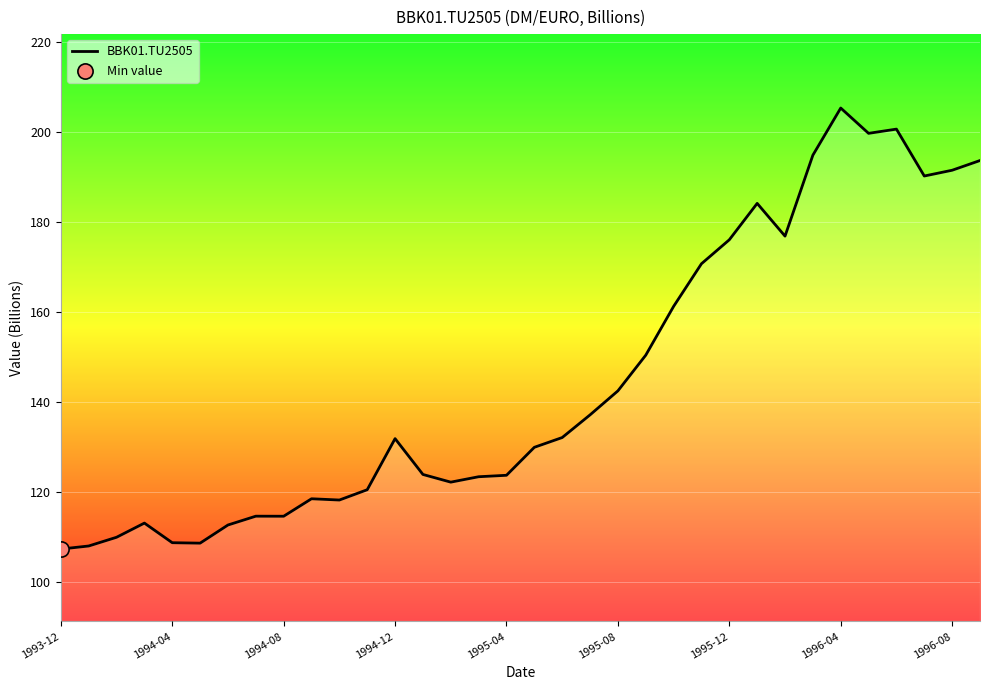

What is the difference between the maximum and minimum values?

98.0